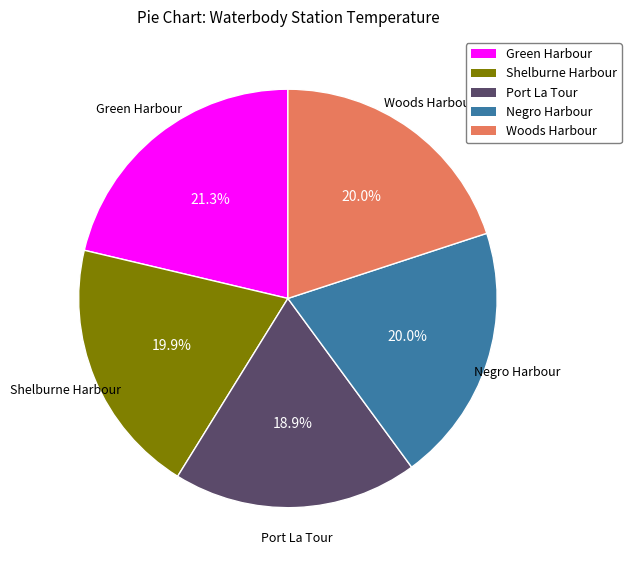

Does any single category account for the majority?

No